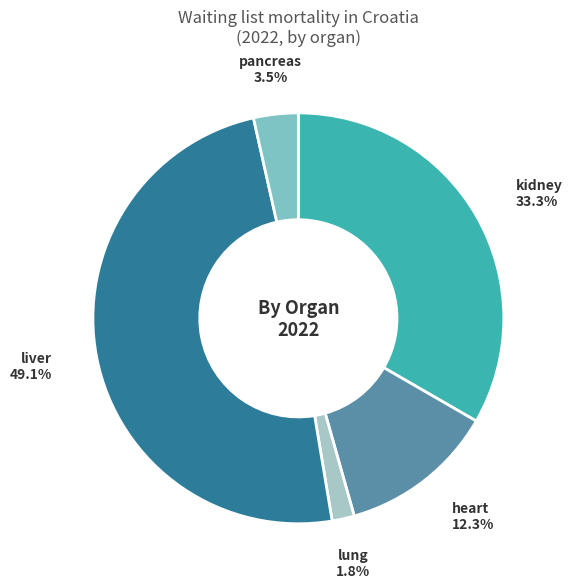

Which has a higher value, pancreas or kidney?

kidney